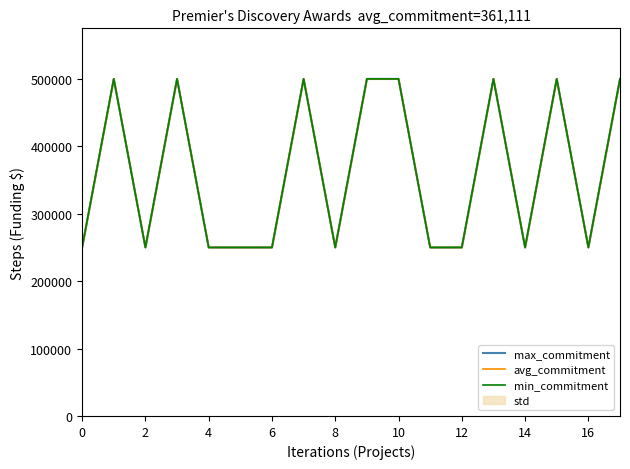

How many series are shown in this chart?

3